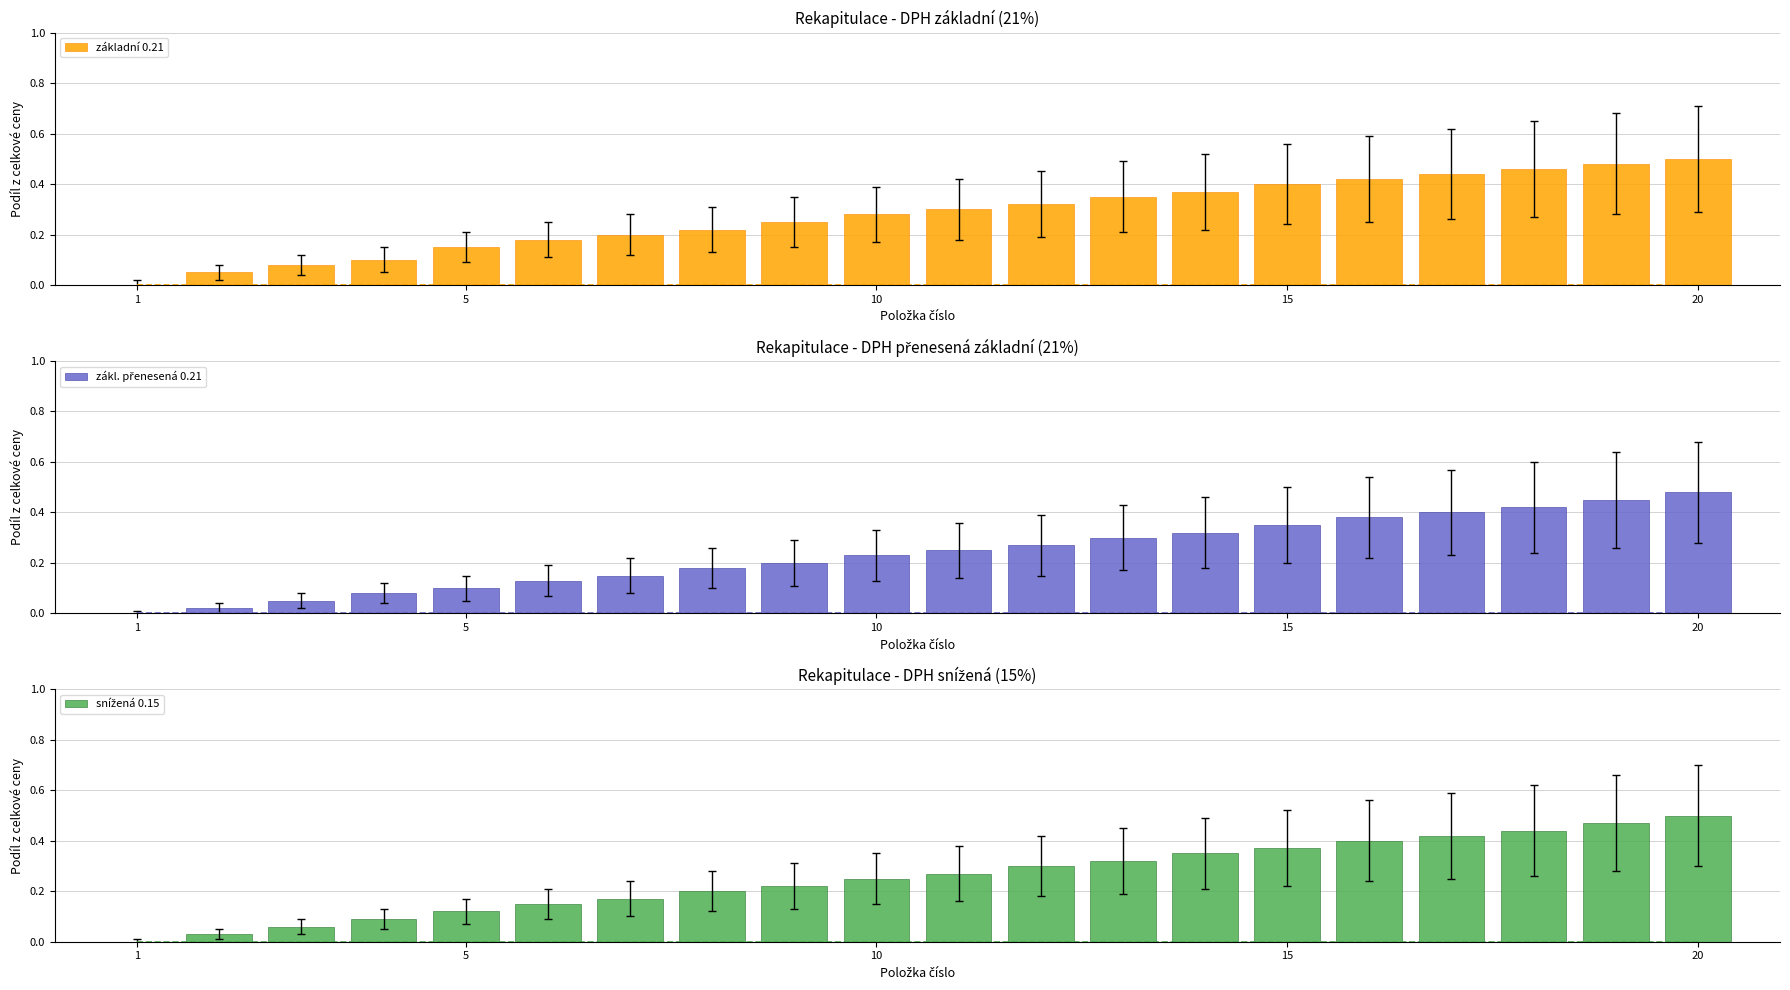

The value of základní 0.21 at 1 is 0.0. True or false?

True